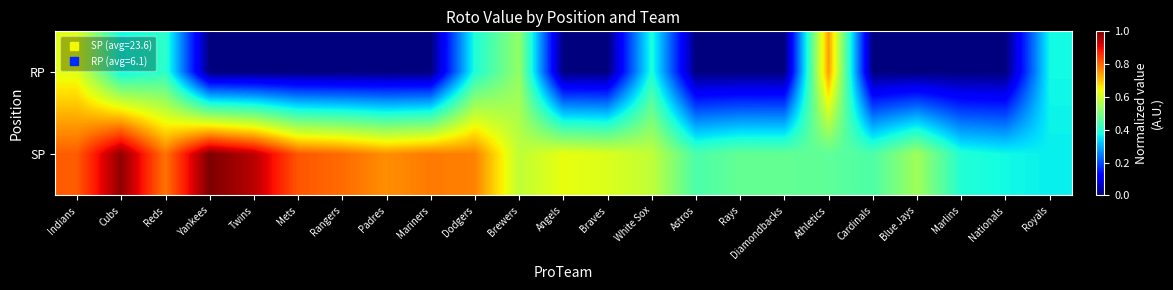

What is the spread (max minus min) of values at Indians?

0.2